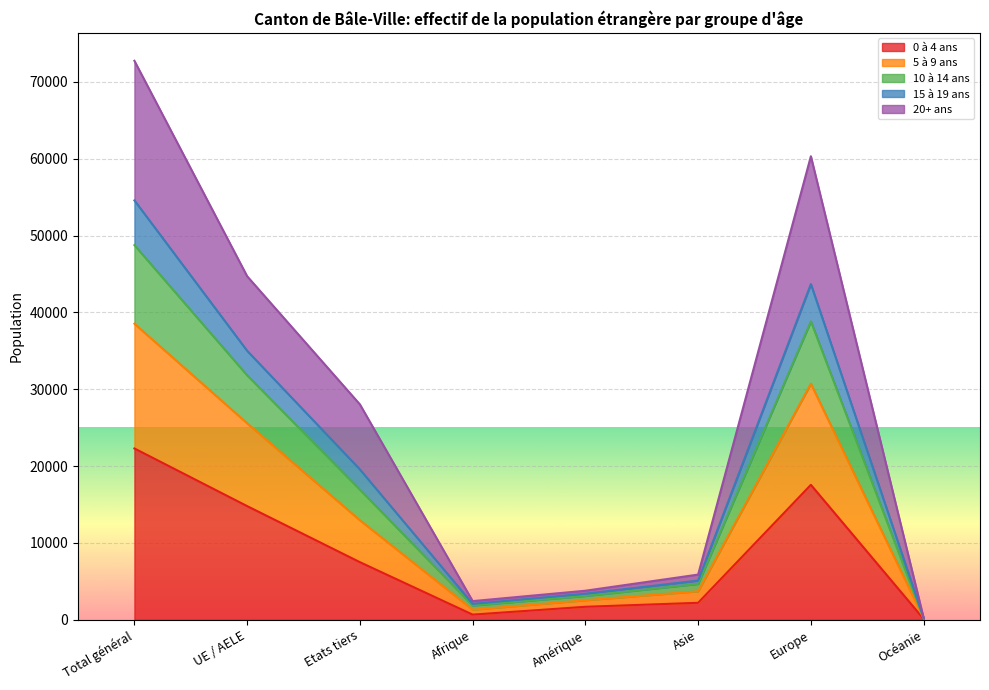

What are all the series names shown in the legend?

0 à 4 ans, 5 à 9 ans, 10 à 14 ans, 15 à 19 ans, 20+ ans